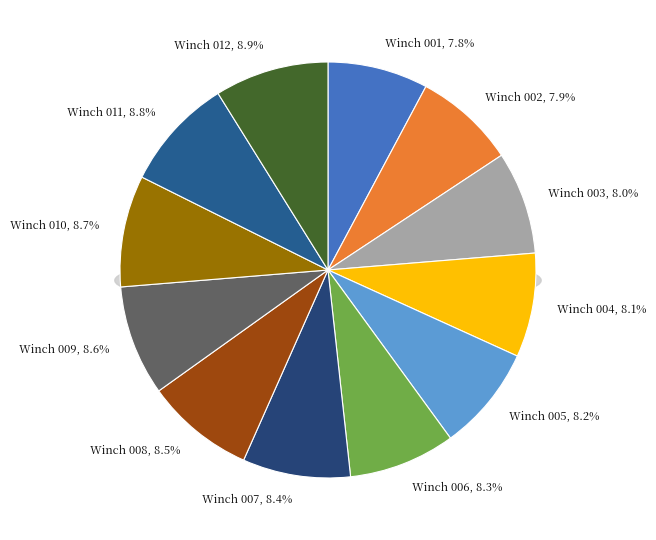

What percentage is NOT represented by Winch 007?

91.6%